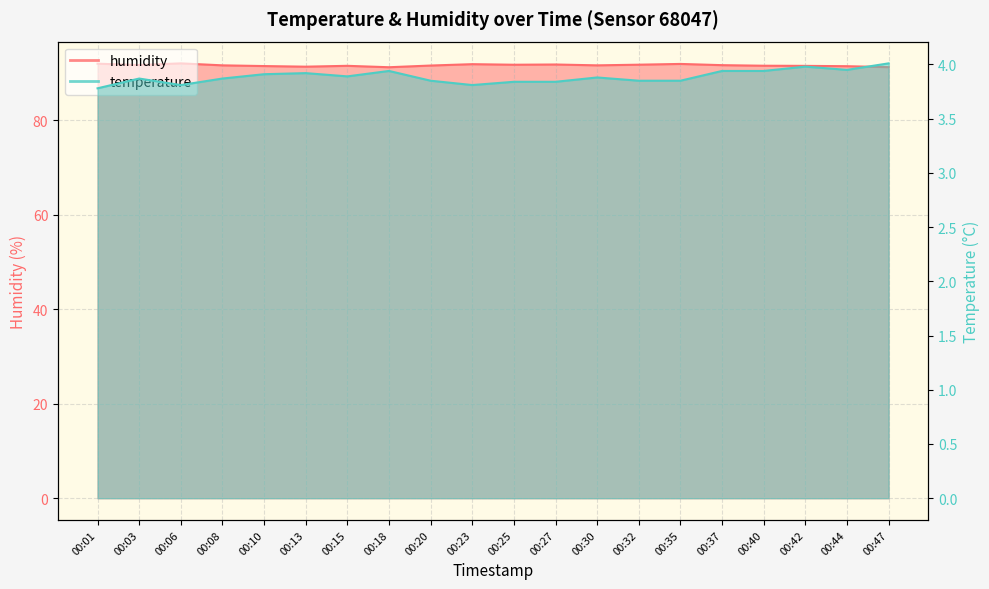

Between 00:40 and 00:15, which is larger?

00:40